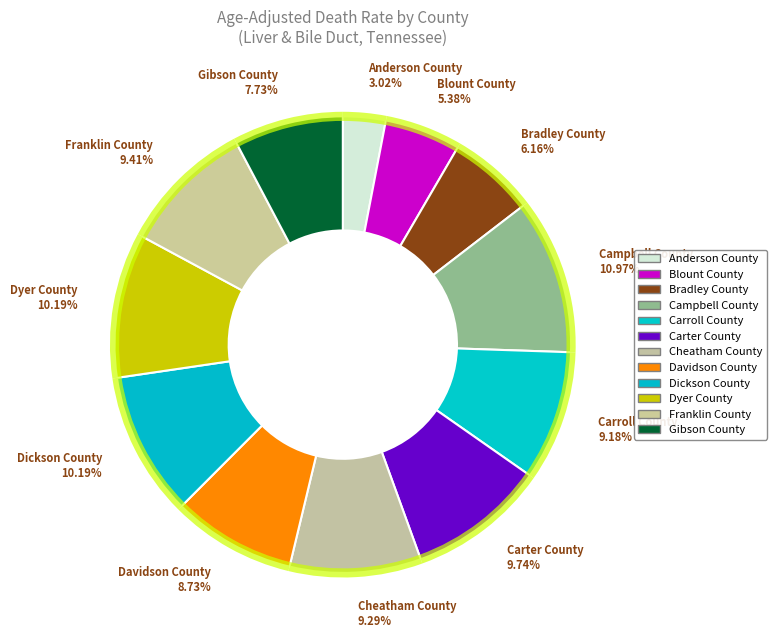

Does any single category account for the majority?

No